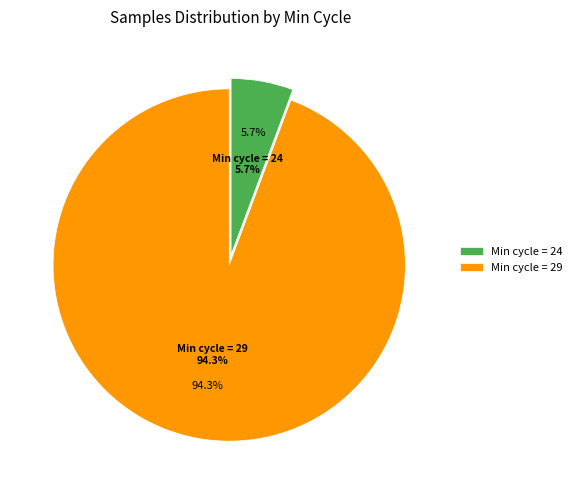

The 21 slice represents 1% of the pie. True or false?

False